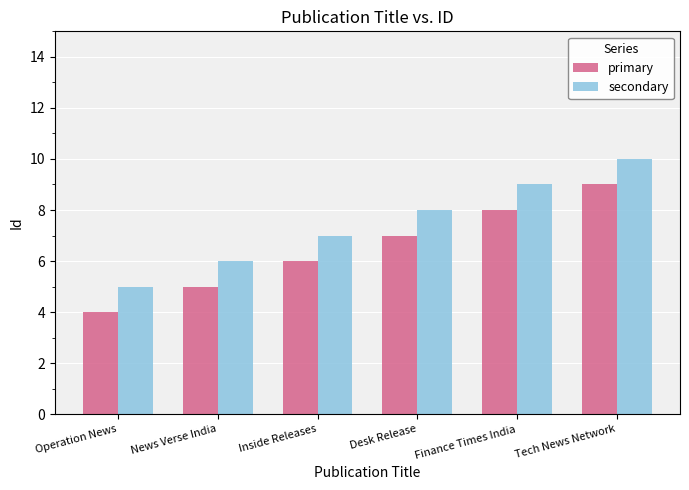

How many categories are shown in the chart?

6